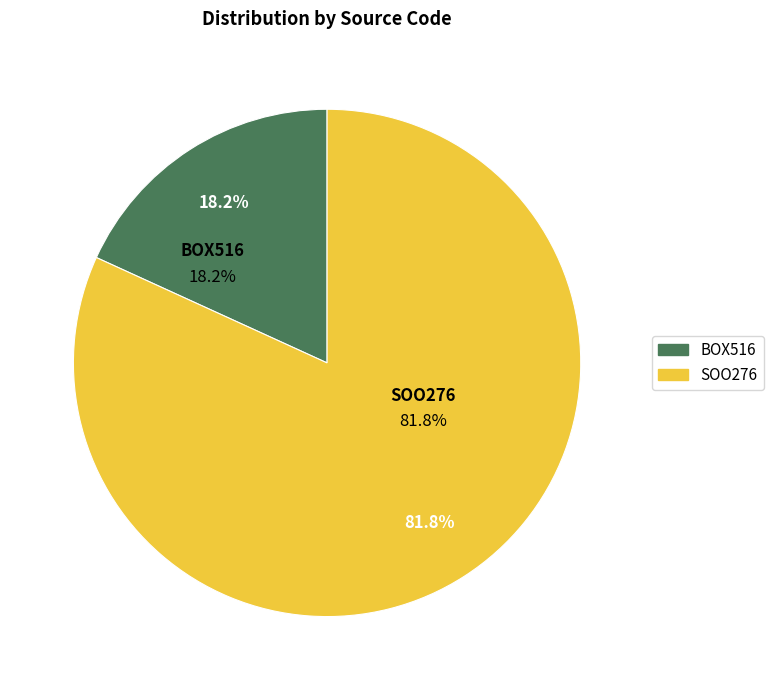

What percentage is the SOO276 slice, to the nearest percent?

82%